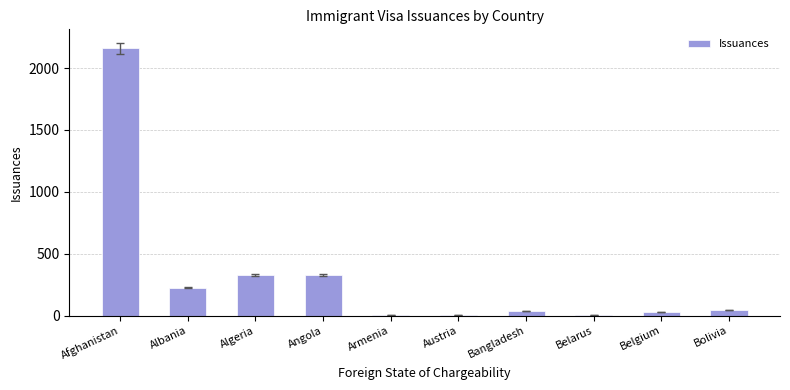

The chart shows a value of 542 at Angola. True or false?

False